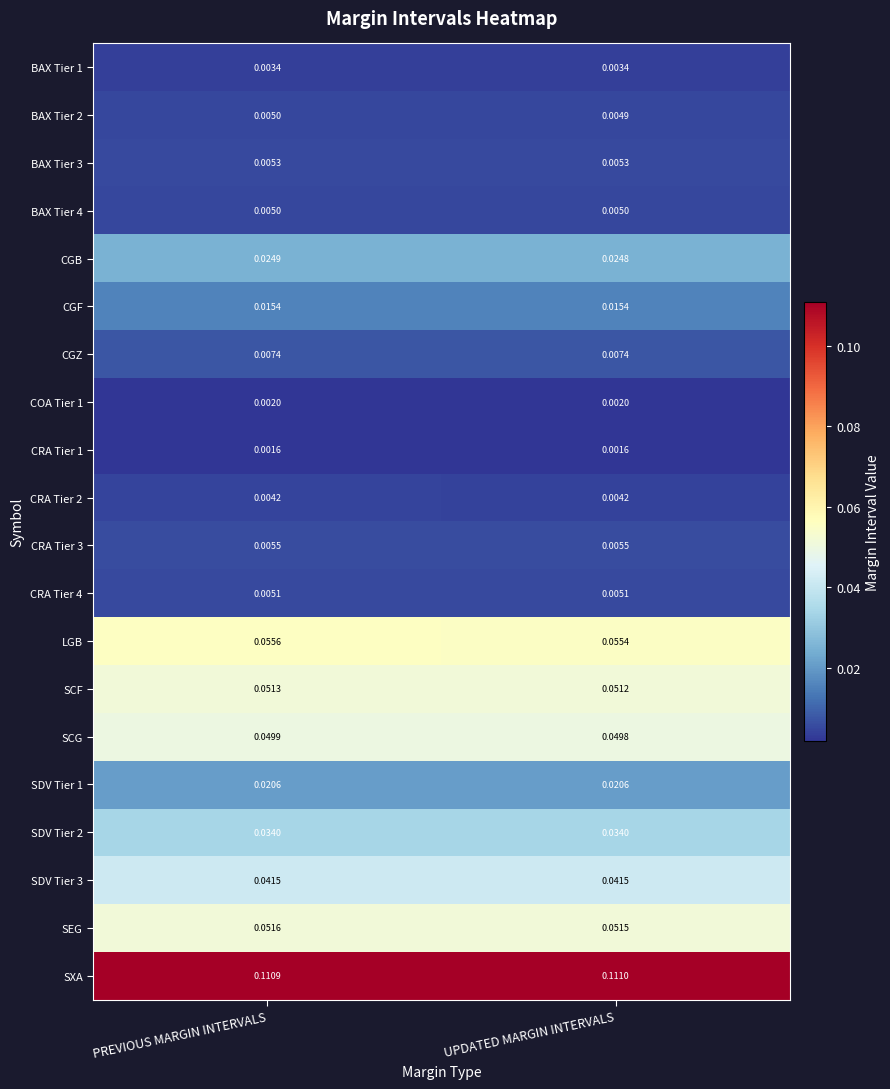

At which category is the sum across all series the highest?

PREVIOUS MARGIN INTERVALS